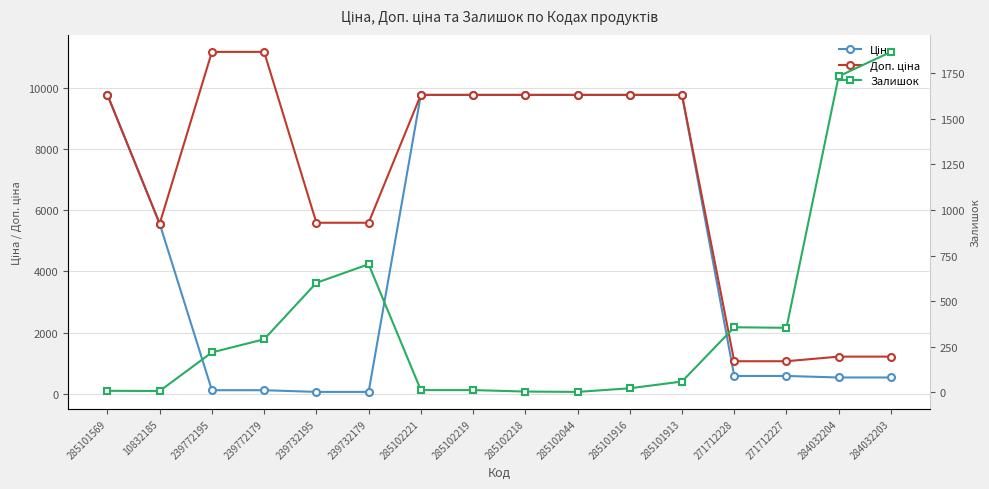

Reading left to right, what are all the values shown in this chart?

Ціна: 285101569=9775.5	10832185=5560.3	239772195=111.8	239772179=111.8	239732195=55.9	239732179=55.9	285102221=9775.5	285102219=9775.5	285102218=9775.5	285102044=9775.5	285101916=9775.5	285101913=9775.5	271712228=578.1	271712227=578.1	284032204=528.2	284032203=528.2
Доп. ціна: 285101569=9775.5	10832185=5560.3	239772195=11182.0	239772179=11182.0	239732195=5591.0	239732179=5591.0	285102221=9775.5	285102219=9775.5	285102218=9775.5	285102044=9775.5	285101916=9775.5	285101913=9775.5	271712228=1060.0	271712227=1060.0	284032204=1210.7	284032203=1210.7
Залишок: 285101569=7.0	10832185=6.0	239772195=218.0	239772179=290.0	239732195=600.0	239732179=702.0	285102221=11.0	285102219=11.0	285102218=3.0	285102044=1.0	285101916=21.0	285101913=58.0	271712228=356.0	271712227=353.0	284032204=1734.0	284032203=1868.0